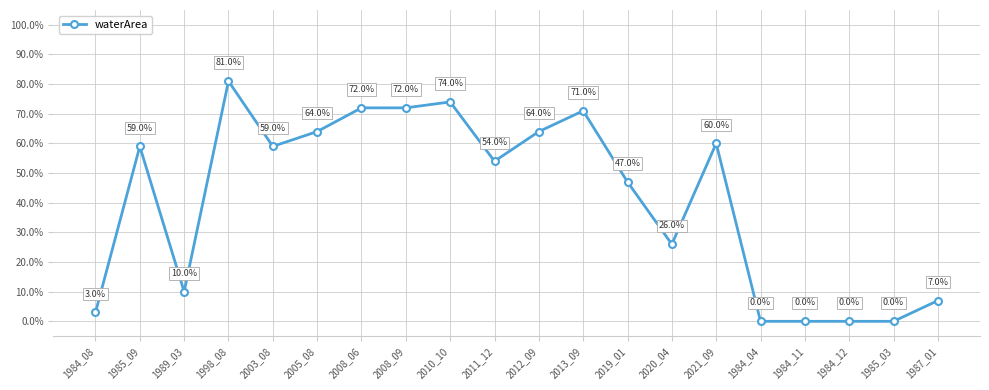

What is the change in value from 2008_09 to 1987_01?

-65.0